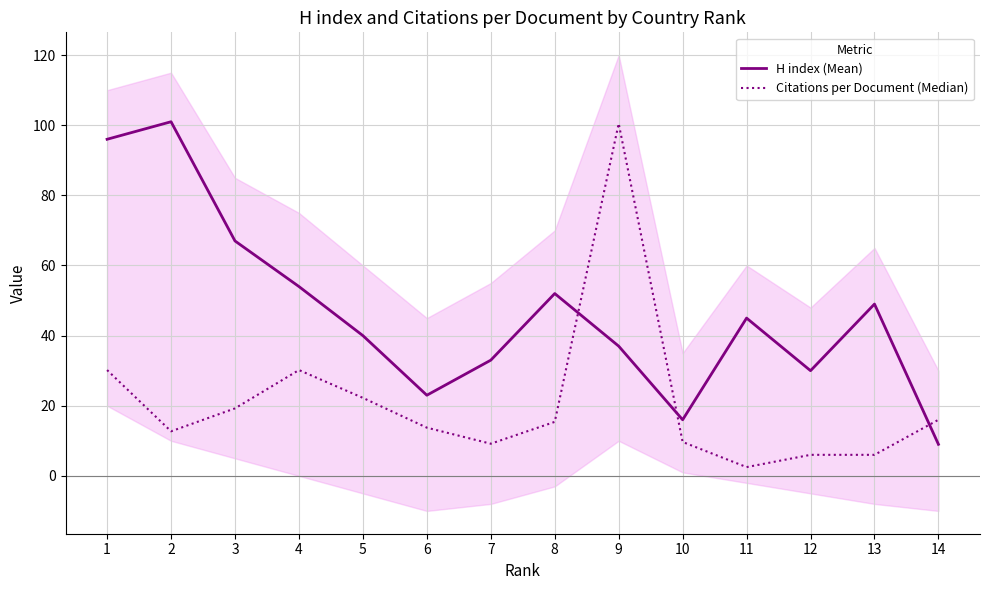

At which category does H index (Mean) reach its first local peak?

2